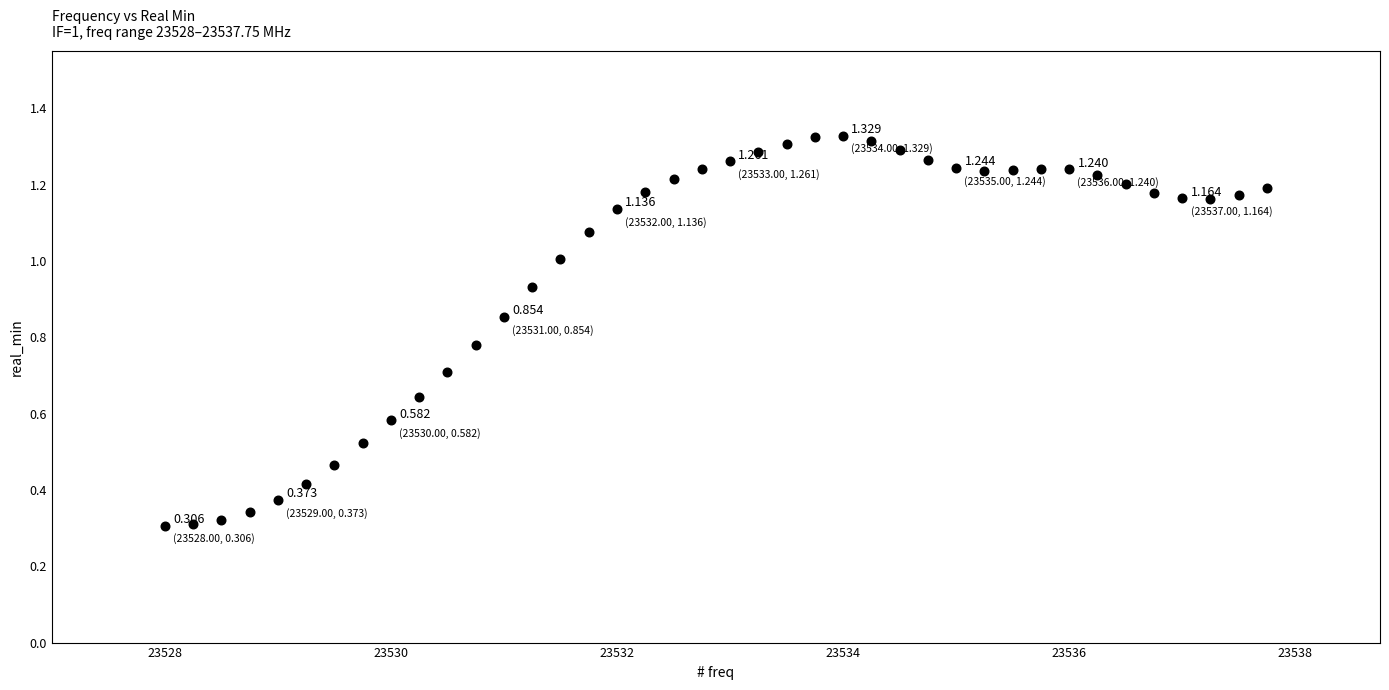

How many points are shown in the scatter plot?

40